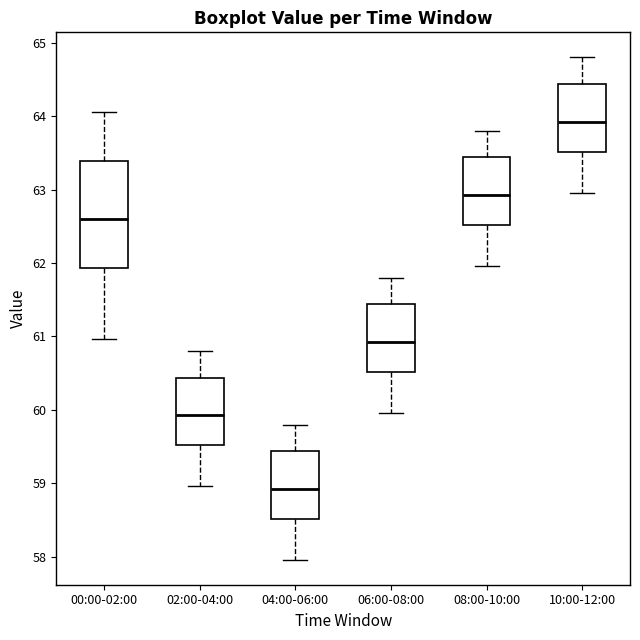

Reading left to right, transcribe this box plot: for each box, give where its median line is, the range the box spans, and where its two whiskers end, as read against the y-axis. The values are not printed on the chart, so give them approximately, as read against the axis.

00:00-02:00: median 62.6, box 61.9 to 63.4, whiskers 61.0 to 64.1
02:00-04:00: median 59.9, box 59.5 to 60.4, whiskers 59.0 to 60.8
04:00-06:00: median 58.9, box 58.5 to 59.4, whiskers 58.0 to 59.8
06:00-08:00: median 60.9, box 60.5 to 61.4, whiskers 60.0 to 61.8
08:00-10:00: median 62.9, box 62.5 to 63.4, whiskers 62.0 to 63.8
10:00-12:00: median 63.9, box 63.5 to 64.4, whiskers 63.0 to 64.8